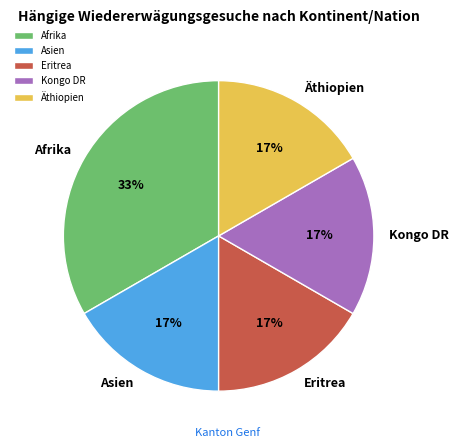

Is there any slice that represents more than half of the pie?

No